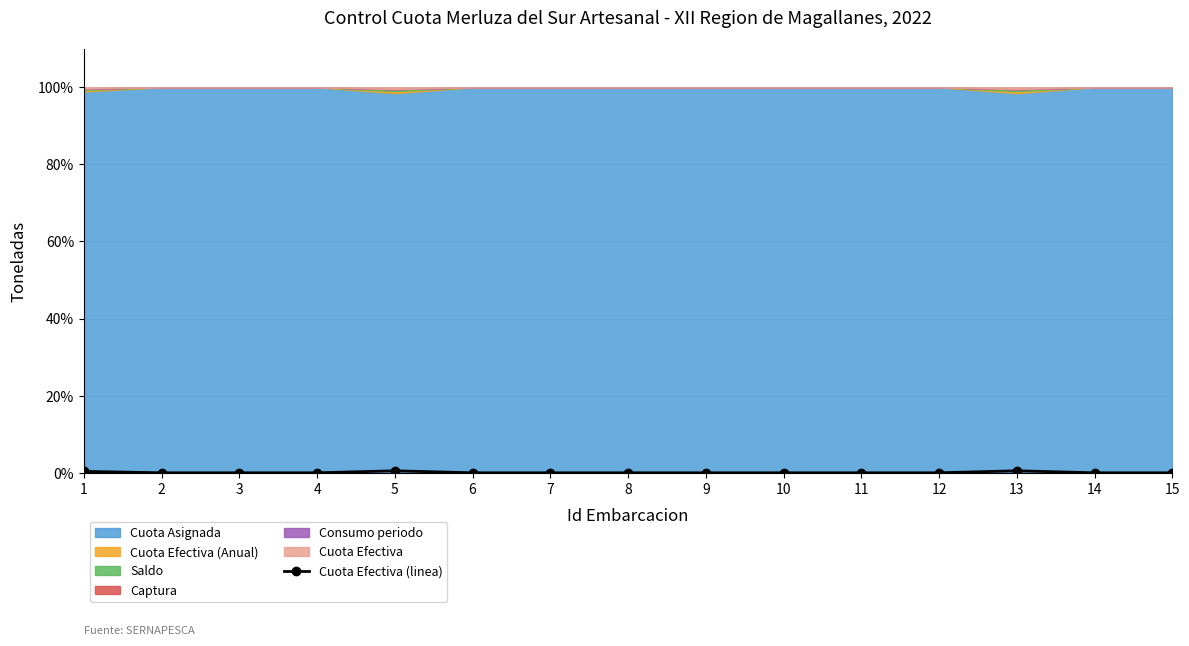

Where is the first local maximum?

5